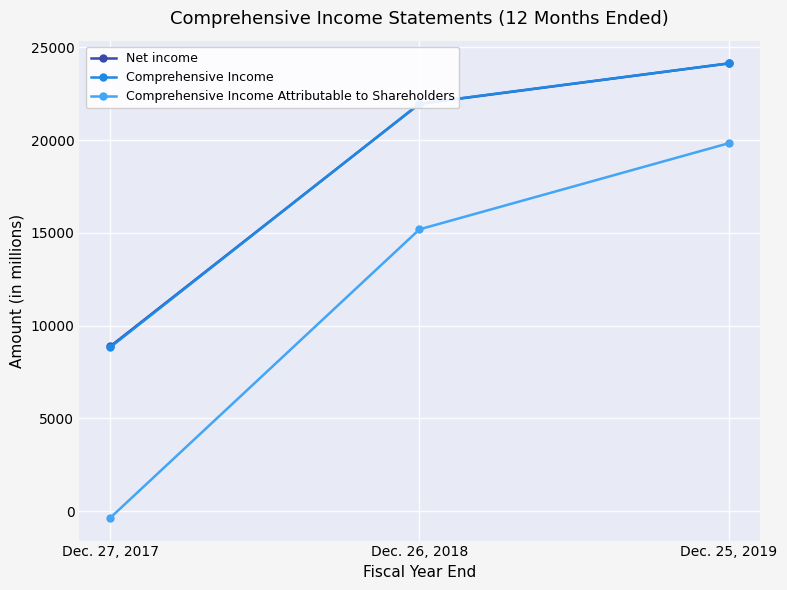

Rank the categories by Net income value from lowest to highest.

Dec. 27, 2017, Dec. 26, 2018, Dec. 25, 2019